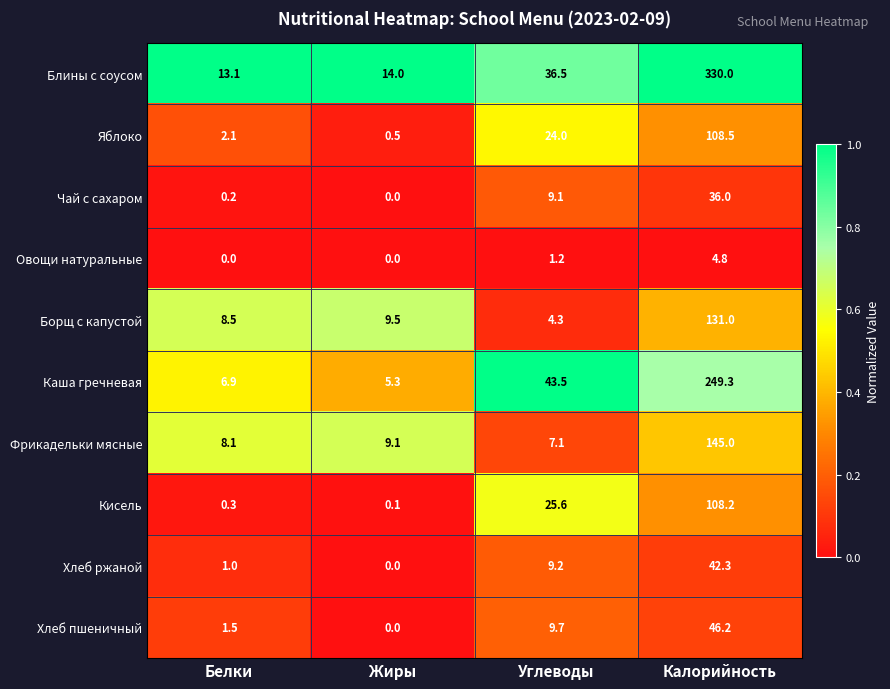

Which category has the highest value across all series?

Калорийность